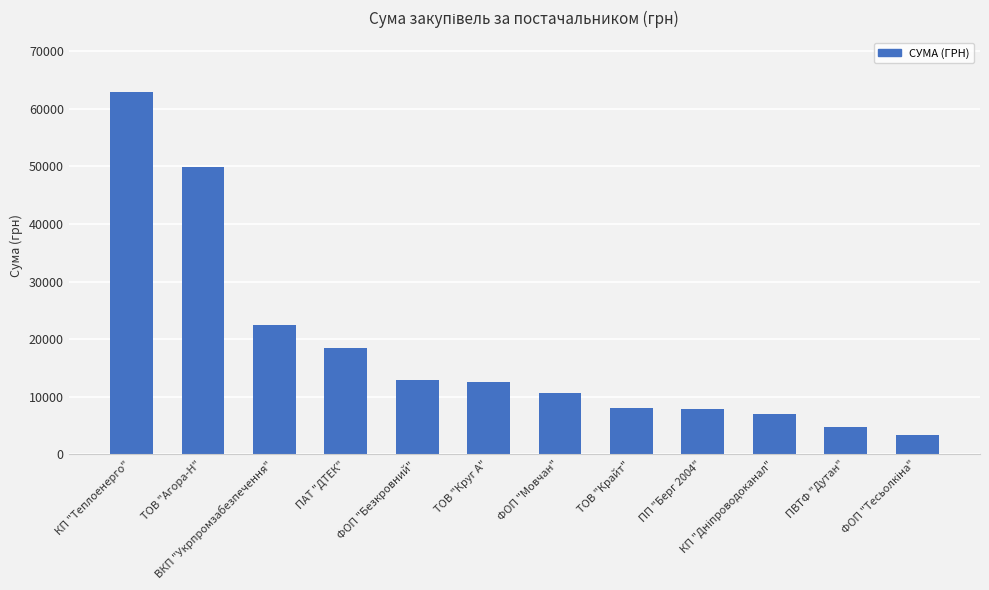

What is the minimum value shown in the chart?

3387.1